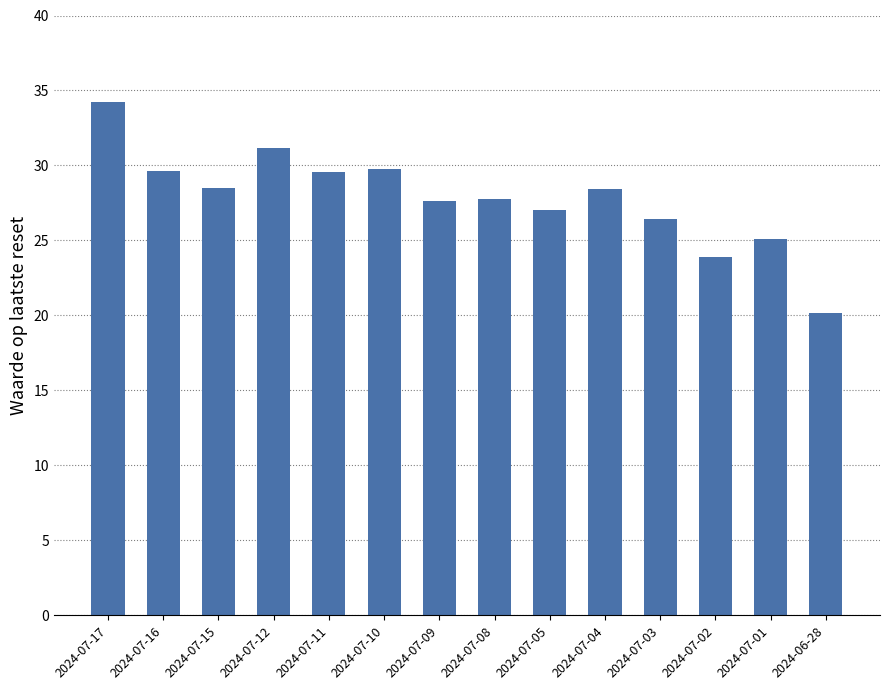

What position from the left is 2024-07-03?

11